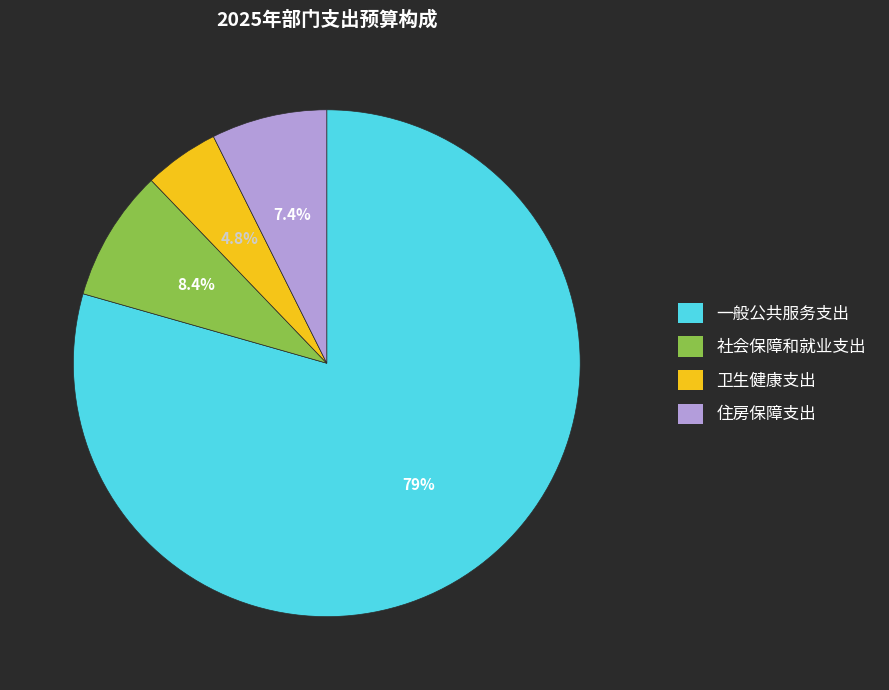

What is the ratio of the value at 住房保障支出 to the value at 社会保障和就业支出?

0.9